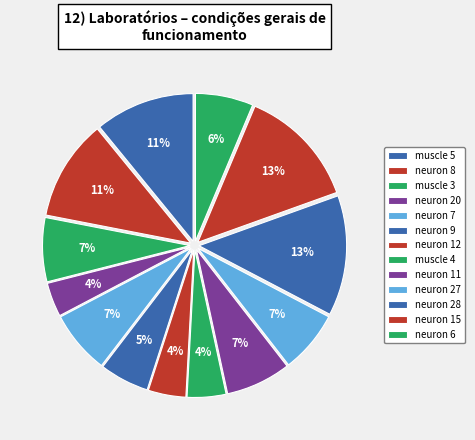

True or false: neuron 20 accounts for 11% of the total.

False